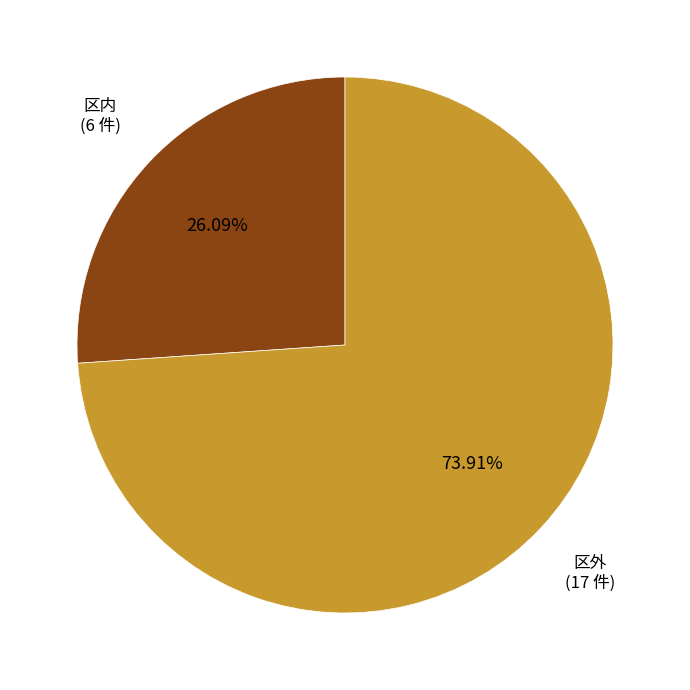

Is the sum of 区内 and 区外 greater than half?

Yes